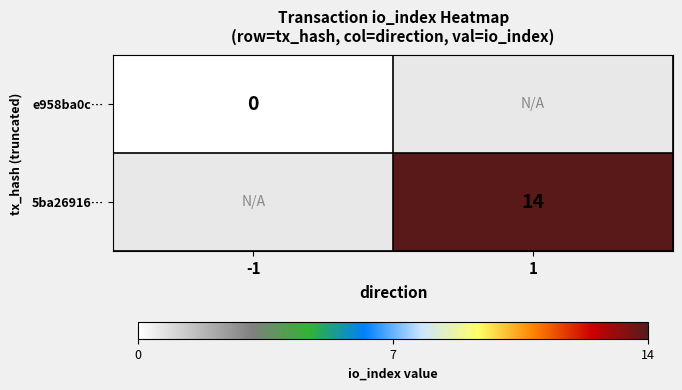

The 5ba26916… series shows 14 at 1. True or false?

True